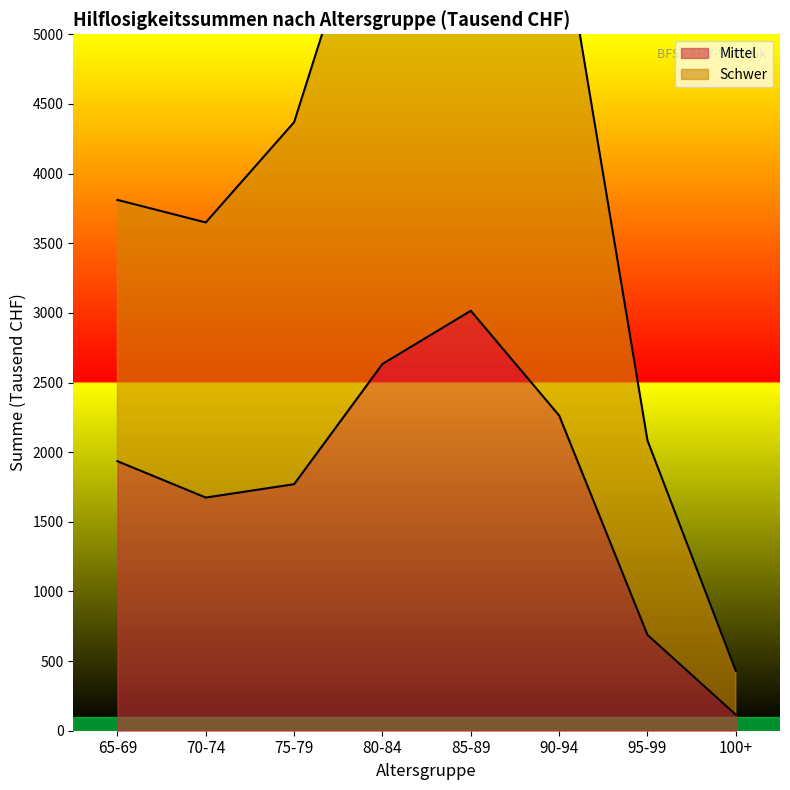

What position from the left is 75-79?

3